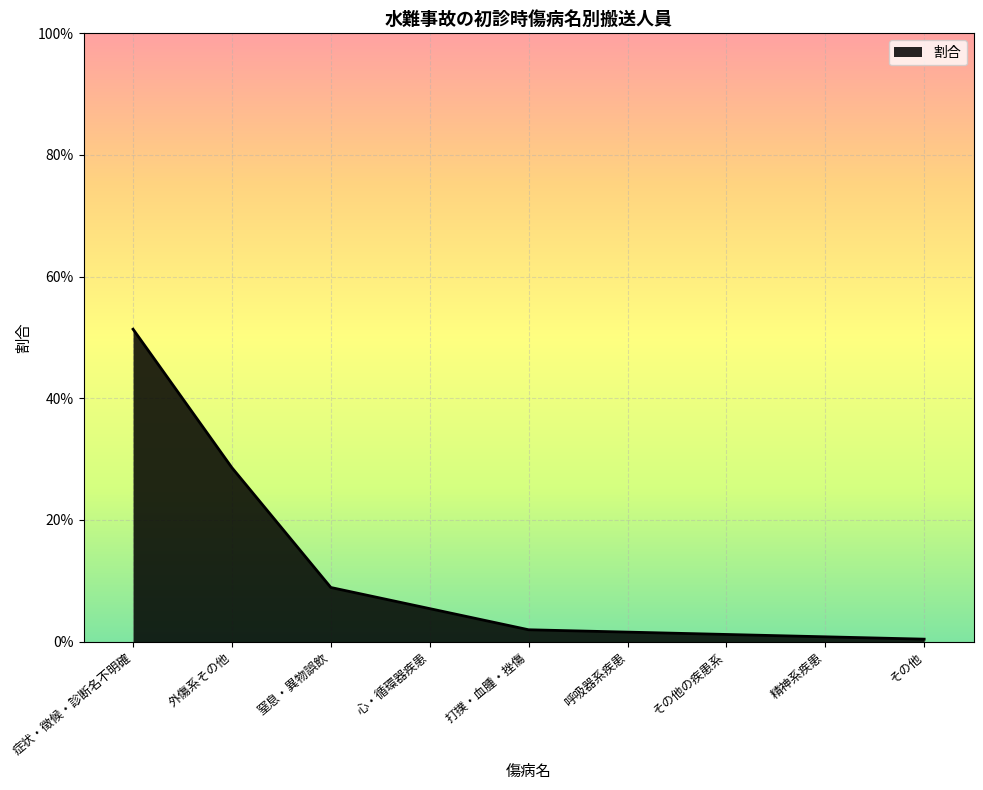

List the labels in order of value, largest first.

症状・徴候・診断名不明確, 外傷系その他, 窒息・異物誤飲, 心・循環器疾患, 打撲・血腫・挫傷, 呼吸器系疾患, その他の疾患系, 精神系疾患, その他